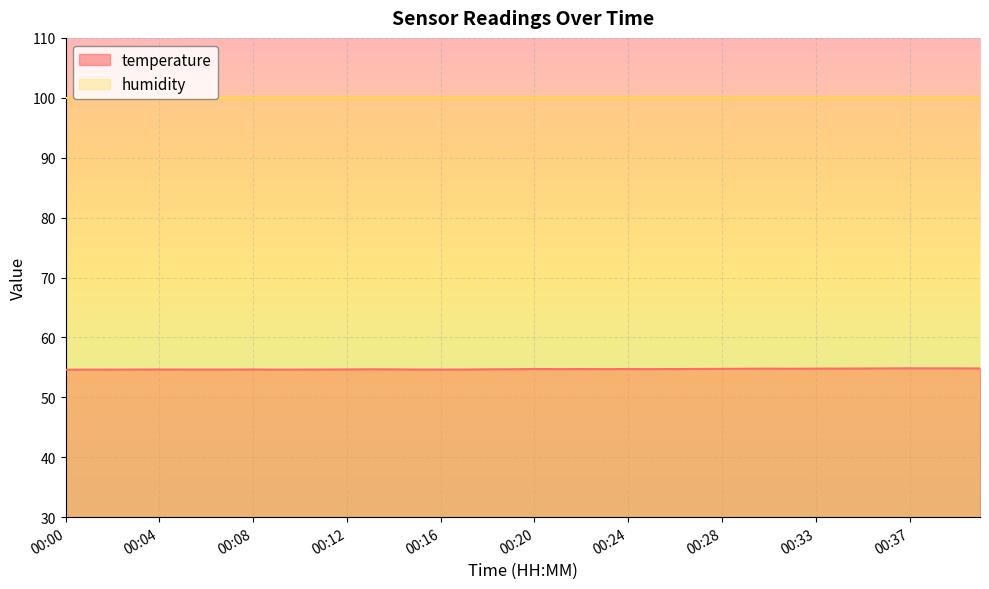

What is the average value?

54.7